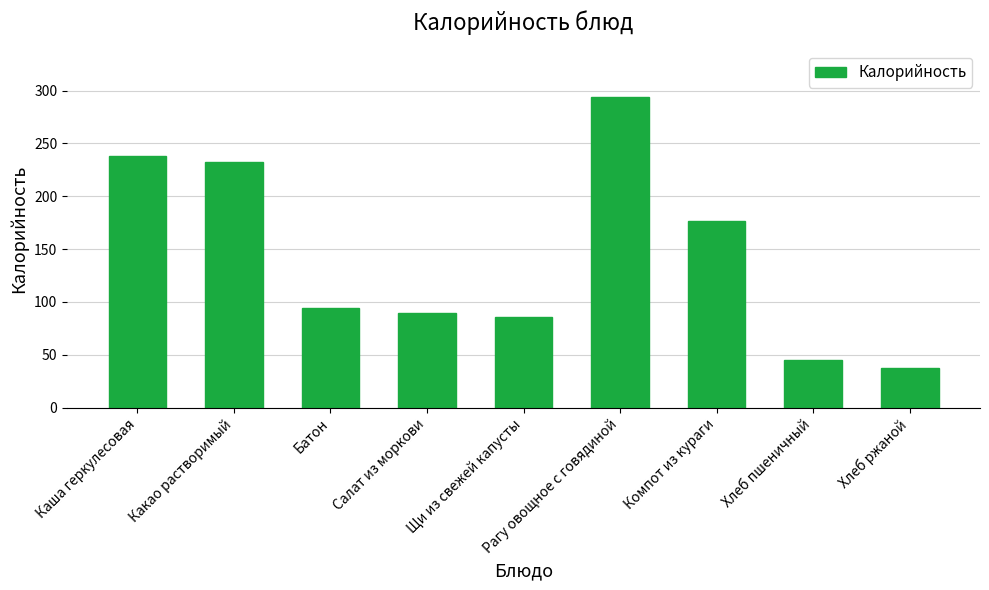

Does the chart contain any negative values?

No